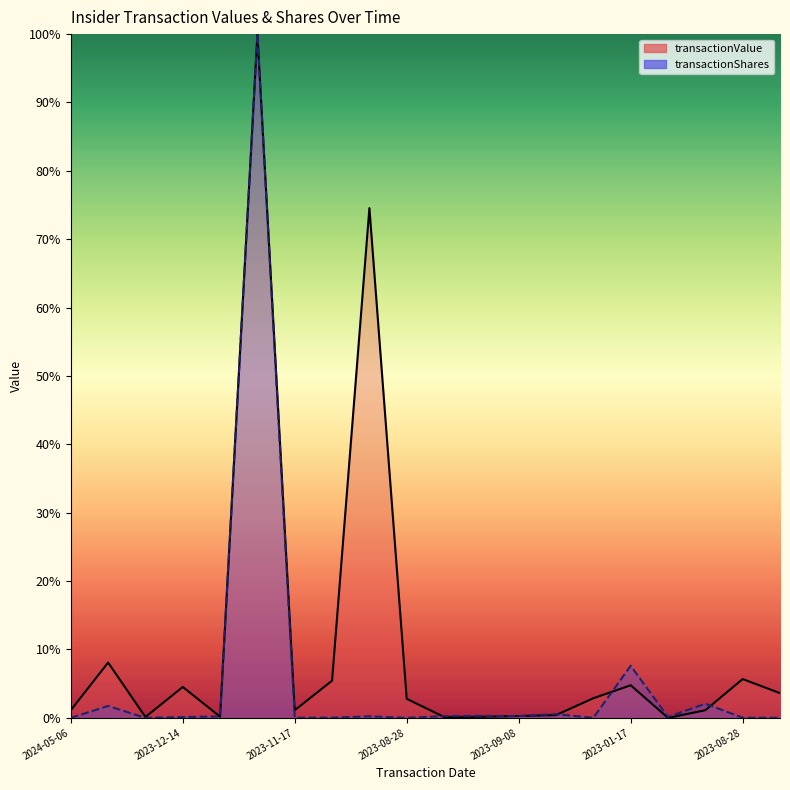

What is the difference between the transactionValue values at 2023-09-13 and 2023-01-17?

4.6